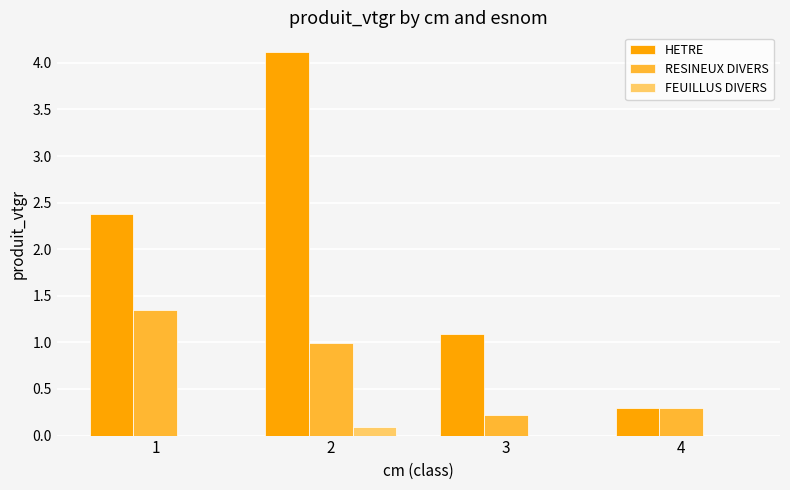

Is the value of RESINEUX DIVERS at 1 greater than the value of HETRE at 2?

No